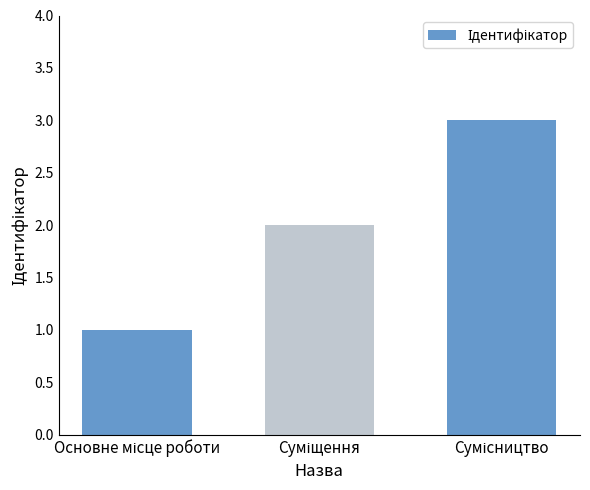

What is the maximum value shown in the chart?

3